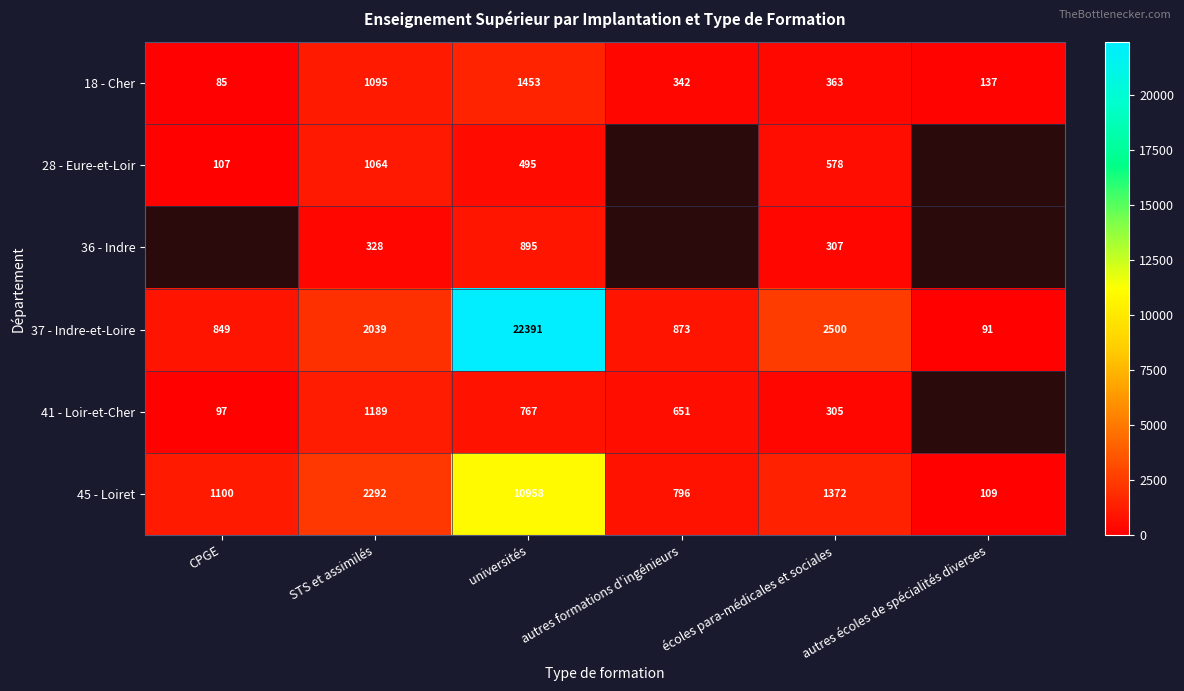

At which category is the sum across all series the highest?

universités